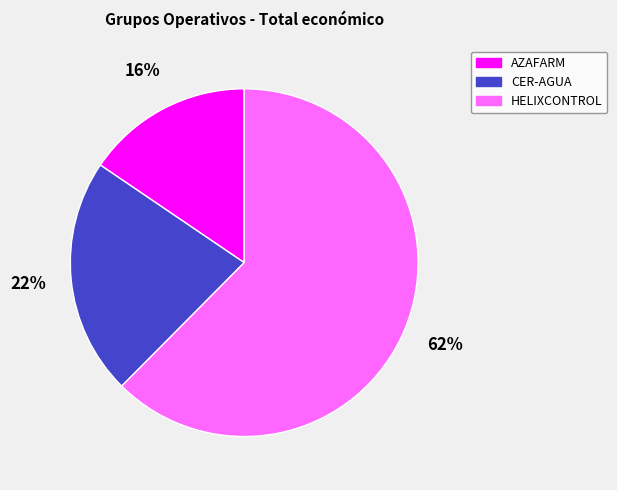

Which slice is the smallest?

AZAFARM